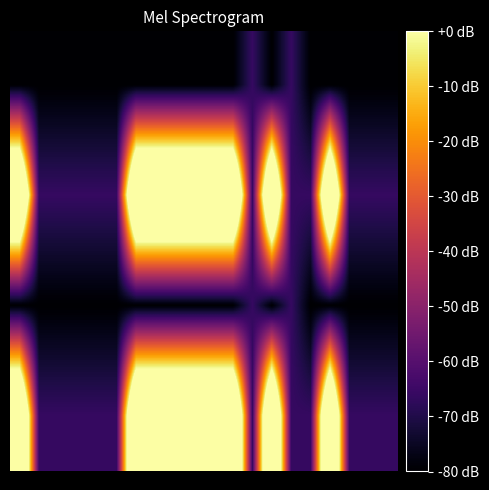

Count the number of data series in this chart.

4